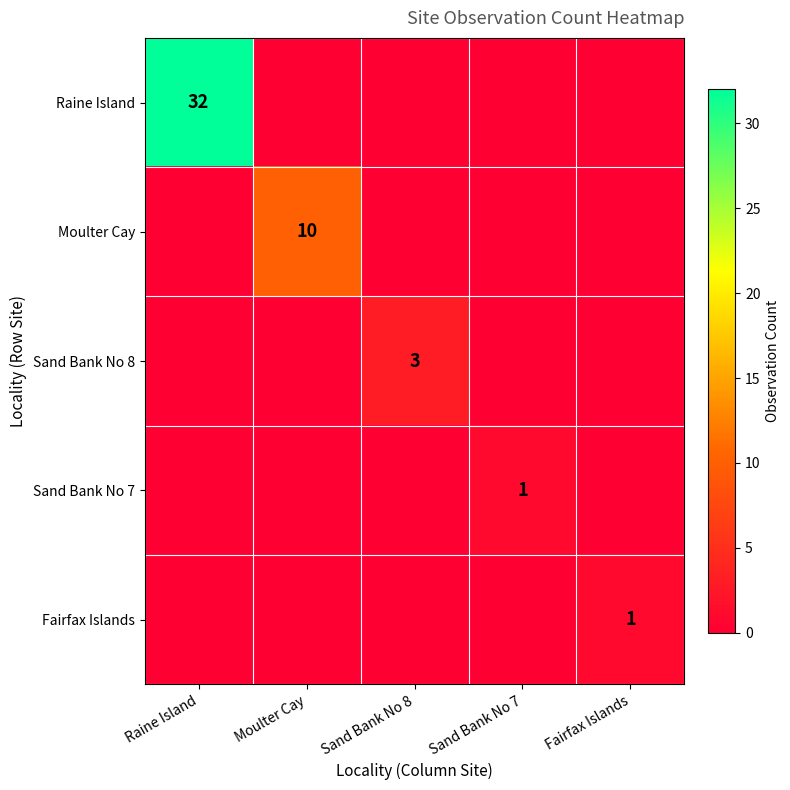

The Fairfax Islands series shows 1 at Fairfax Islands. True or false?

True